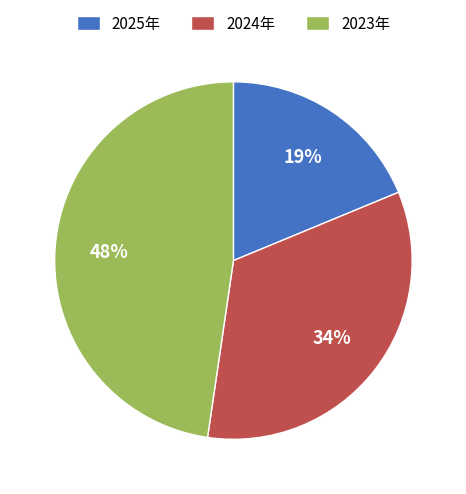

How many segments does this pie chart have?

3